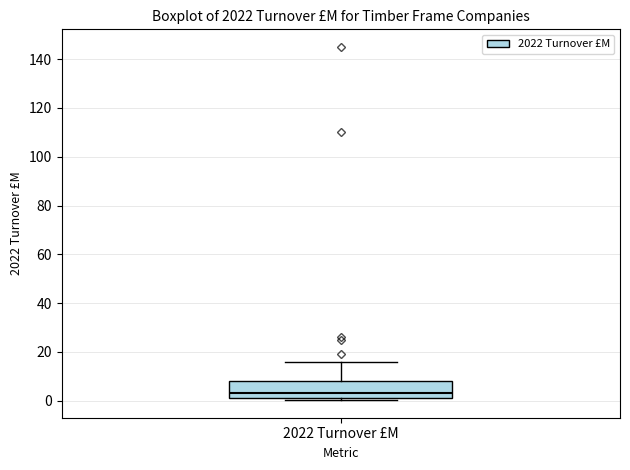

Where does the upper whisker of the box for 2022 Turnover £M end on the y-axis? The values are not printed on the chart, so give them approximately, as read against the axis.

16